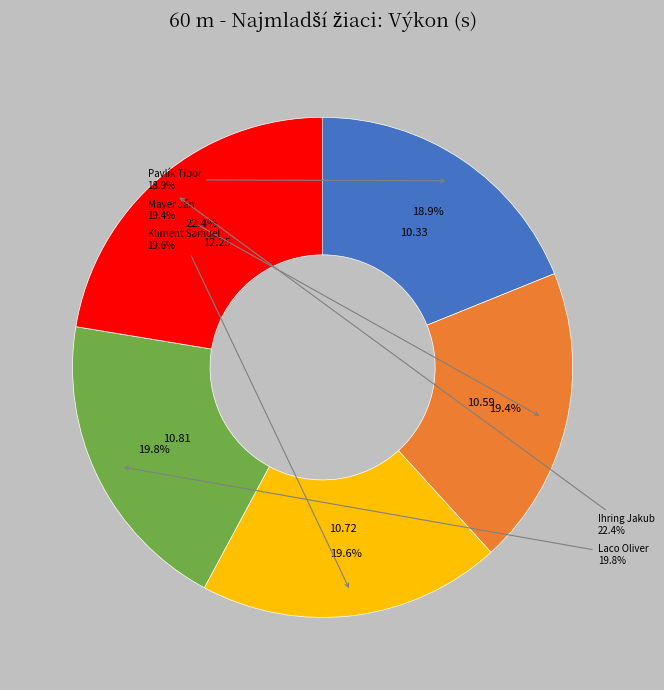

Does Laco Oliver account for over 50% of the chart?

No